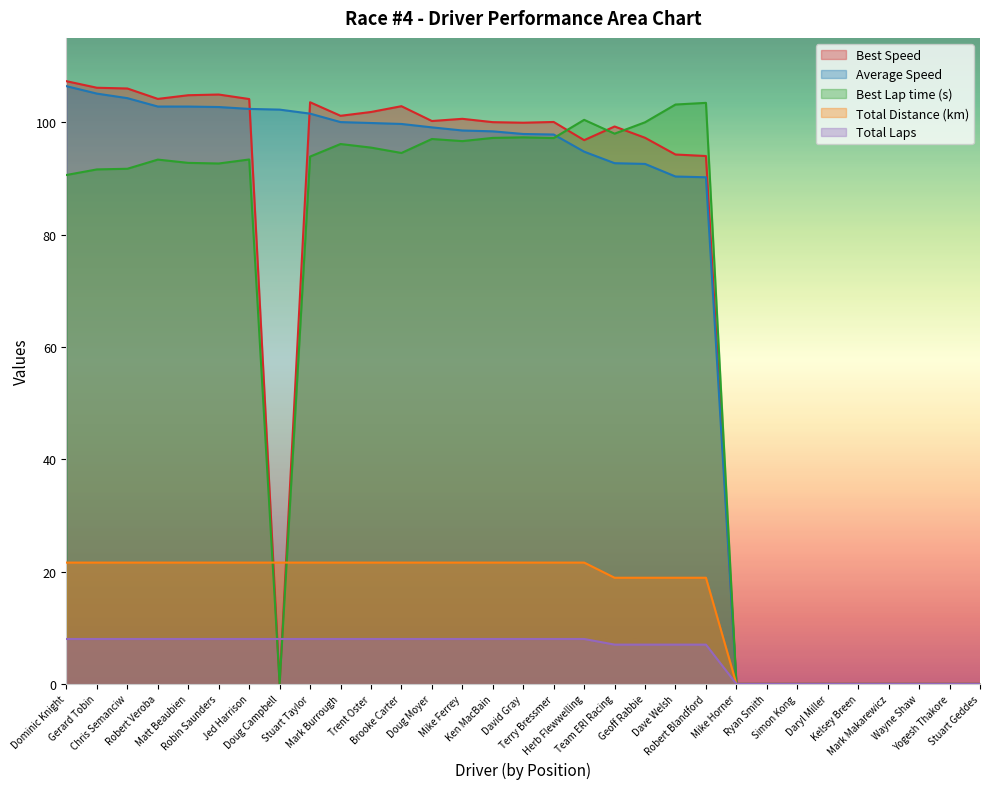

Reading left to right, what are all the values shown in this chart?

Total Laps: 21.6	21.6	21.6	21.6	21.6	21.6	21.6	21.6	21.6	21.6	21.6	21.6	21.6	21.6	21.6	21.6	21.6	21.6	18.9	18.9	18.9	18.9	0.0	0.0	0.0	0.0	0.0	0.0	0.0	0.0	0.0
Best Speed: 107.3	106.1	106.0	104.1	104.8	104.9	104.1	0.0	103.5	101.1	101.8	102.8	100.2	100.6	100.0	99.9	100.0	96.8	99.2	97.2	94.2	94.0	0.0	0.0	0.0	0.0	0.0	0.0	0.0	0.0	0.0
Average Speed: 106.4	105.1	104.3	102.8	102.8	102.7	102.4	102.2	101.5	100.0	99.8	99.7	99.1	98.5	98.4	97.9	97.8	94.7	92.7	92.6	90.3	90.2	0.0	0.0	0.0	0.0	0.0	0.0	0.0	0.0	0.0
Best Lap time: 90.6	91.6	91.7	93.3	92.8	92.6	93.4	0.0	93.9	96.1	95.5	94.5	97.0	96.6	97.2	97.3	97.2	100.4	98.0	100.0	103.1	103.4	0.0	0.0	0.0	0.0	0.0	0.0	0.0	0.0	0.0
Total Distance: 8.0	8.0	8.0	8.0	8.0	8.0	8.0	8.0	8.0	8.0	8.0	8.0	8.0	8.0	8.0	8.0	8.0	8.0	7.0	7.0	7.0	7.0	0.0	0.0	0.0	0.0	0.0	0.0	0.0	0.0	0.0